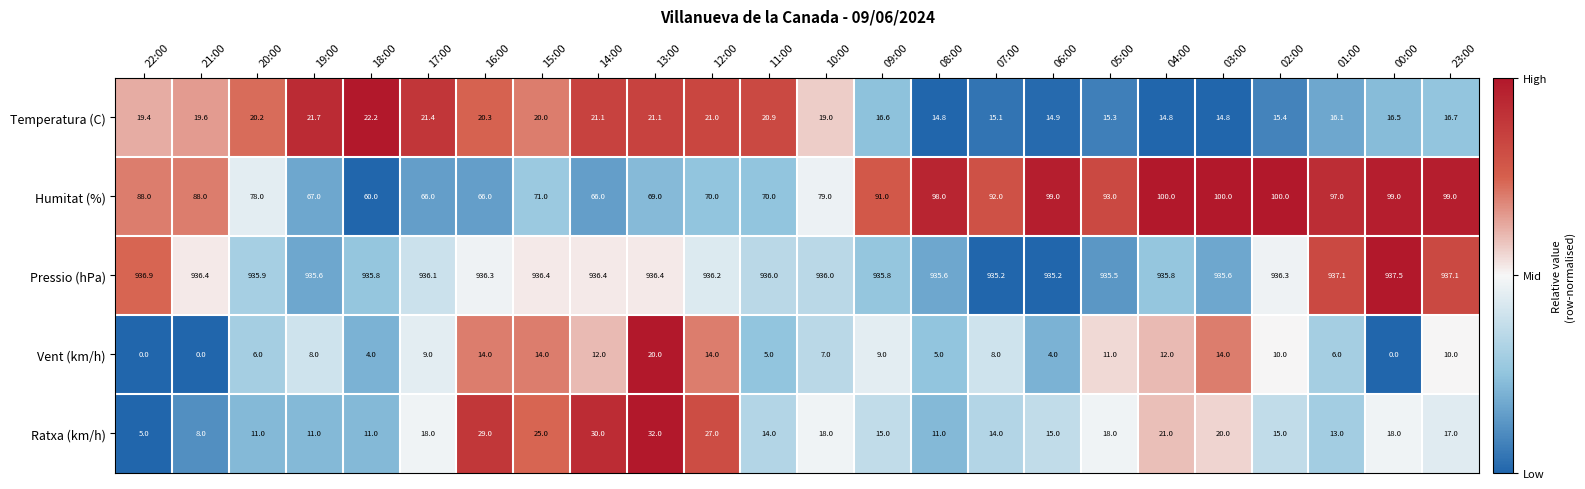

Rank the series at 10:00 from lowest to highest value.

Vent (km/h), Ratxa (km/h), Temperatura (C), Humitat (%), Pressio (hPa)